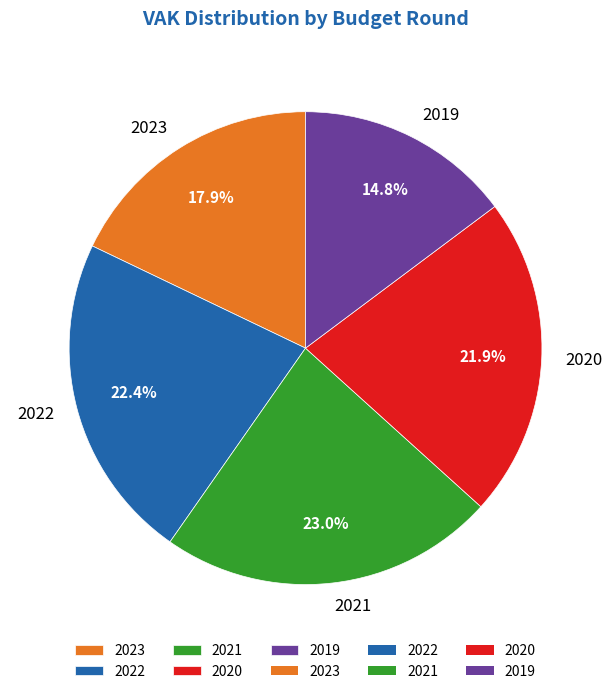

What is the ratio of the value at 2022 to the value at 2020?

1.0